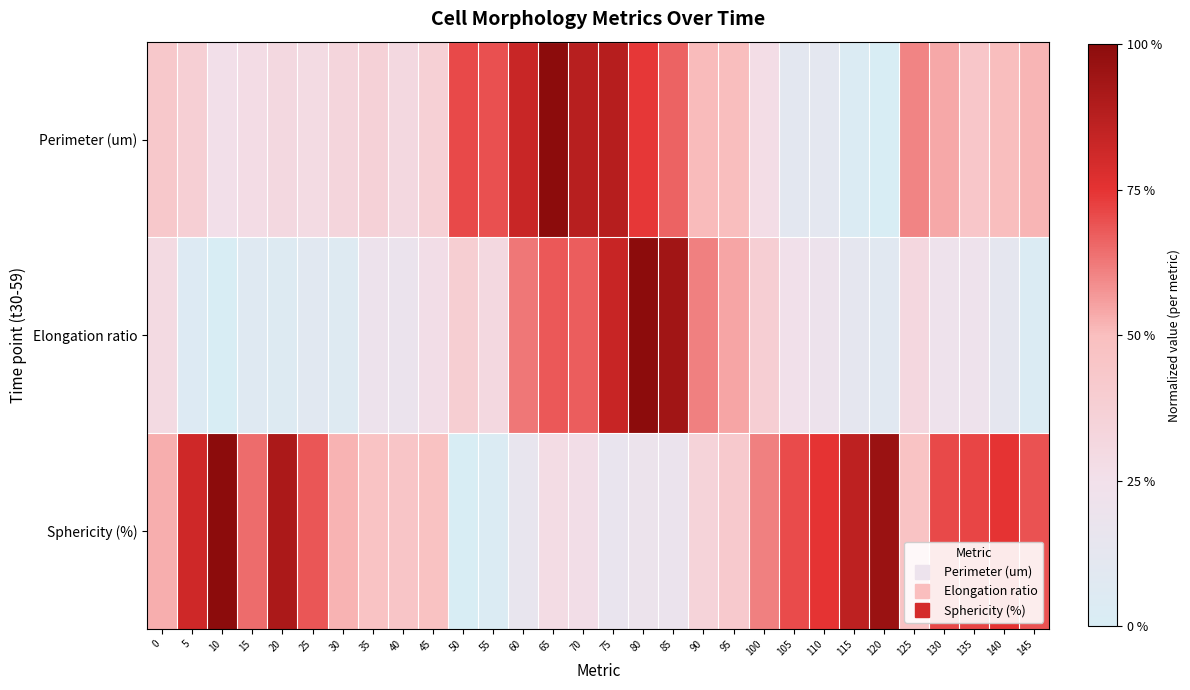

Rank the series by their average value, from highest to lowest.

Sphericity (%), Perimeter (um), Elongation ratio